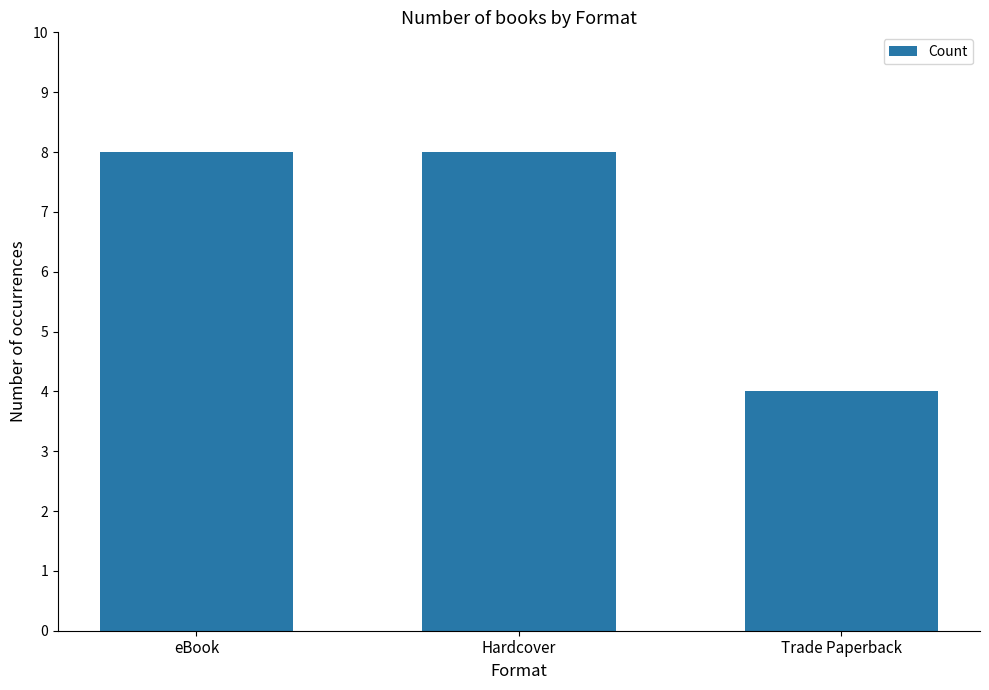

Which label corresponds to the smallest value in the chart?

Trade Paperback